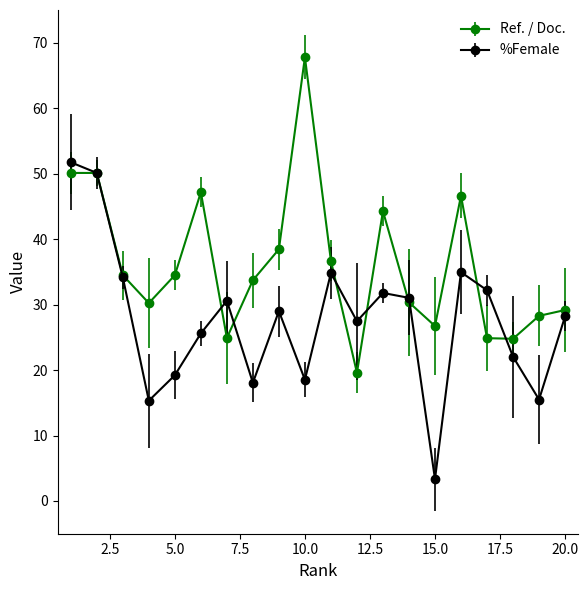

What is the value of the %Female point at the 13th from the left?

31.8